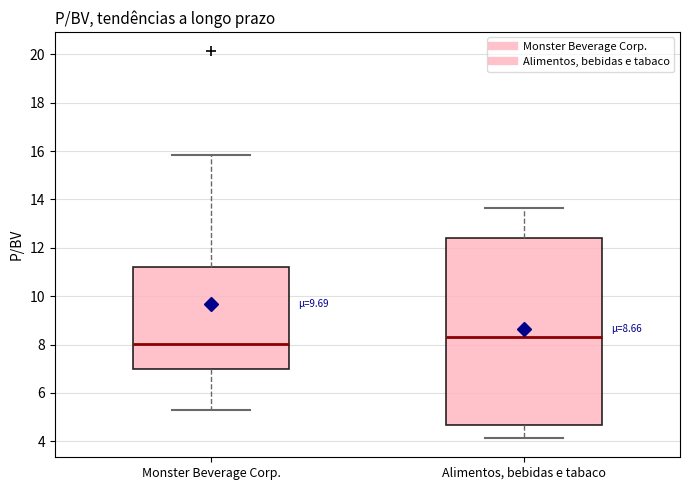

Comparing the boxes themselves (not the whiskers), which one is the tallest?

Alimentos, bebidas e tabaco